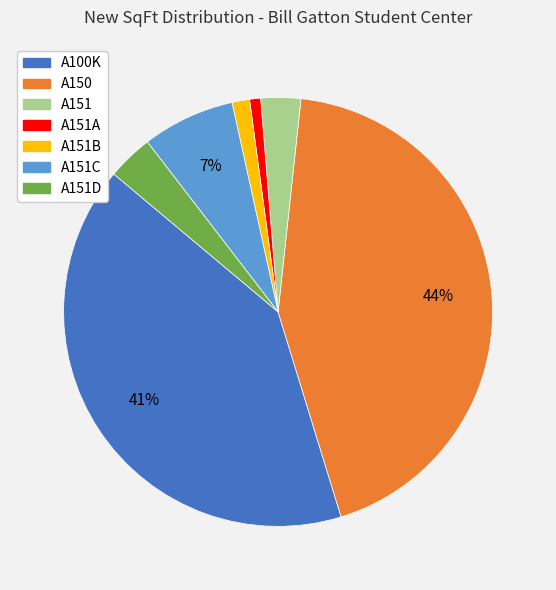

Combined, do A150 and A151A account for over 50%?

No